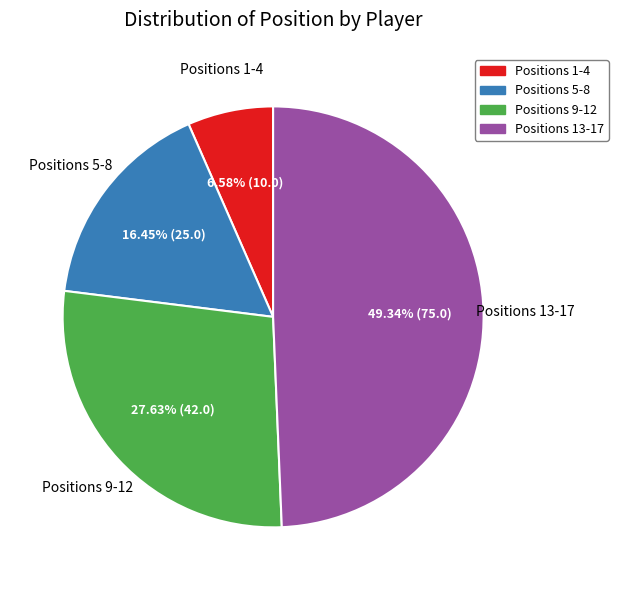

Is Positions 9-12 the majority of the pie?

No